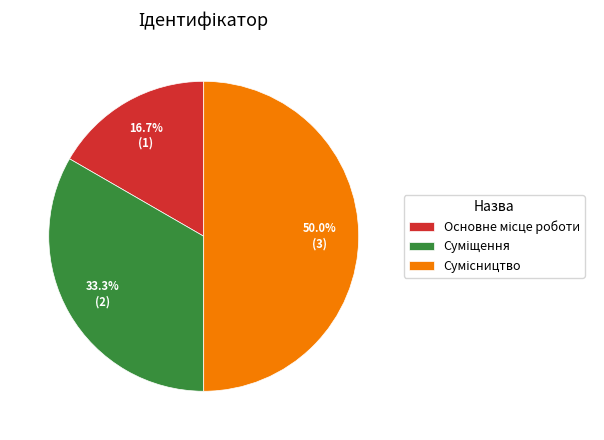

Does Основне місце роботи represent more than half of the total?

No